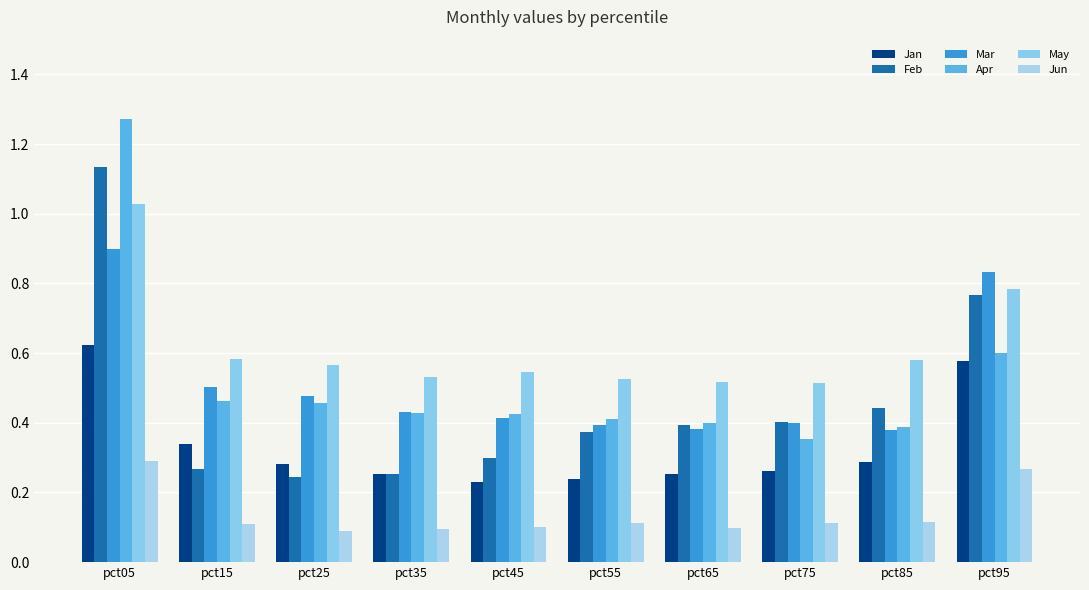

Which category has the highest value in the Apr series?

pct05